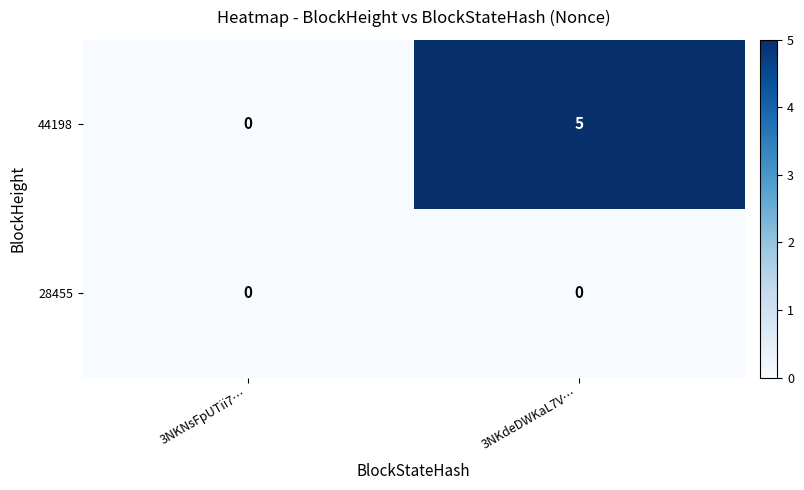

At which label is 44198 closest to 2?

3NKNsFpUTii7…